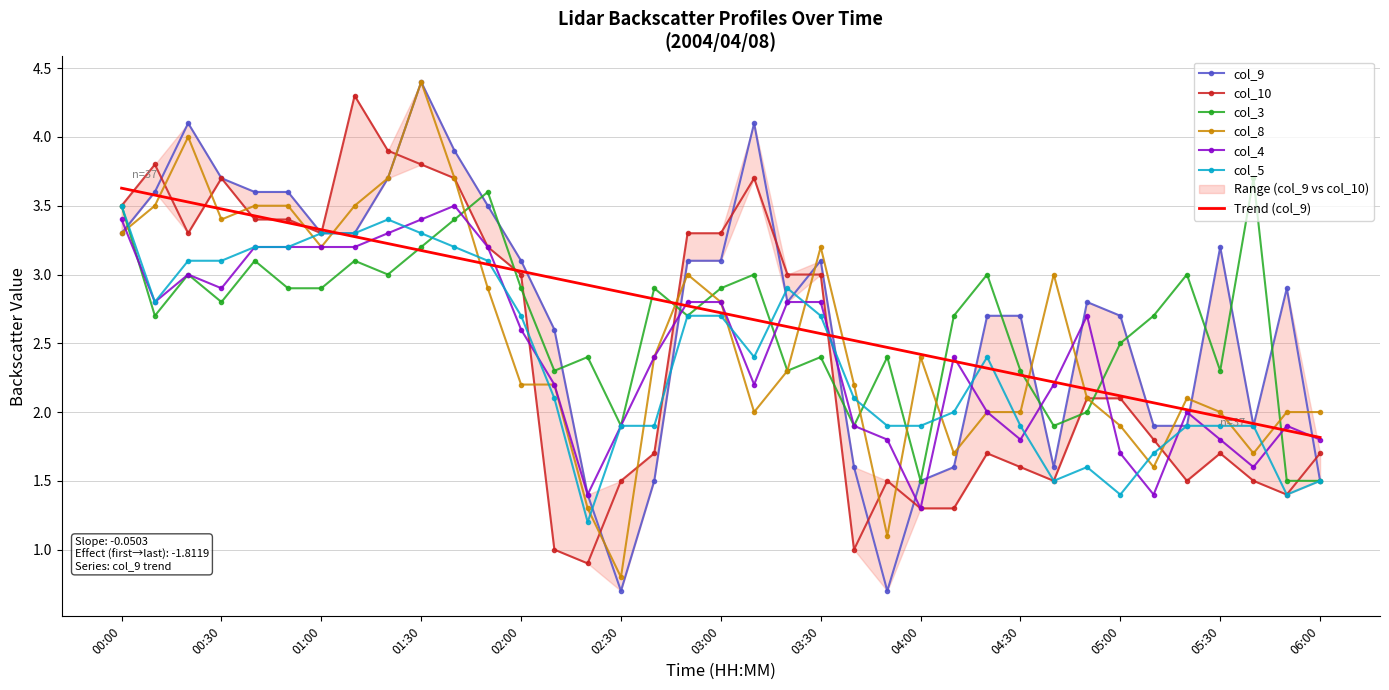

What is the total value across all series at 01:30?

22.5